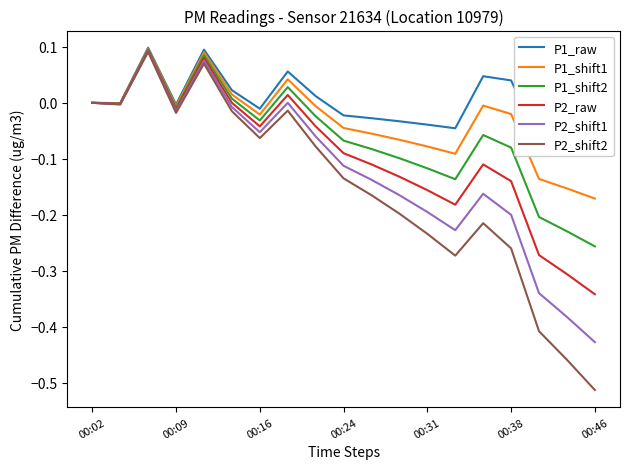

At which label does P1_shift1 reach its minimum?

00:46